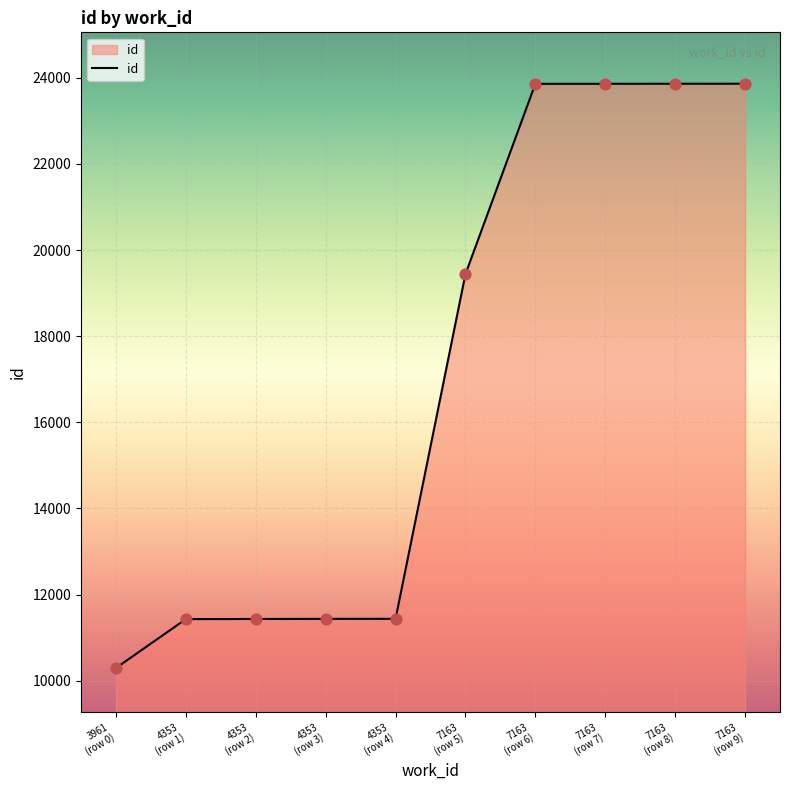

What is the smallest value displayed?

10294